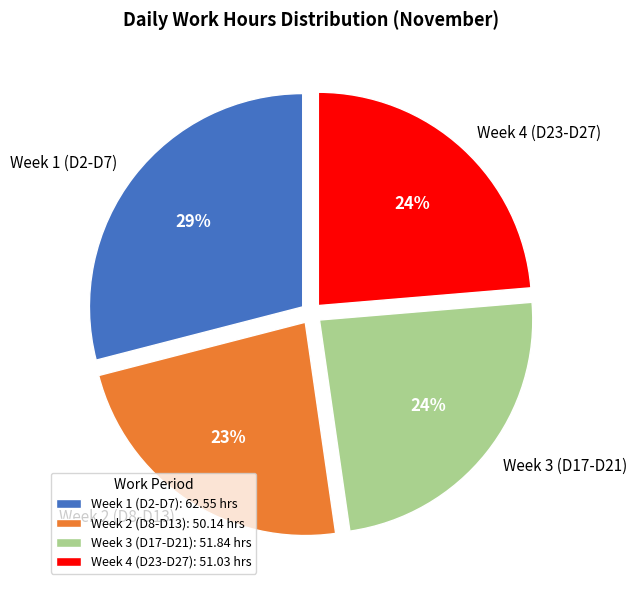

What is the ratio of the value at Week 3 (D17-D21) to the value at Week 1 (D2-D7)?

0.8